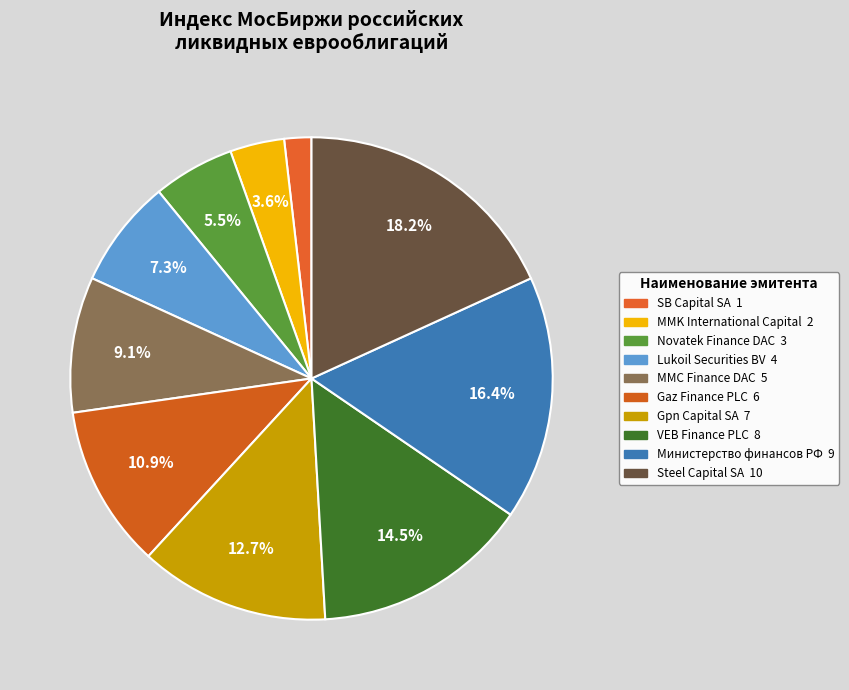

Which slice is the smallest?

SB Capital SA